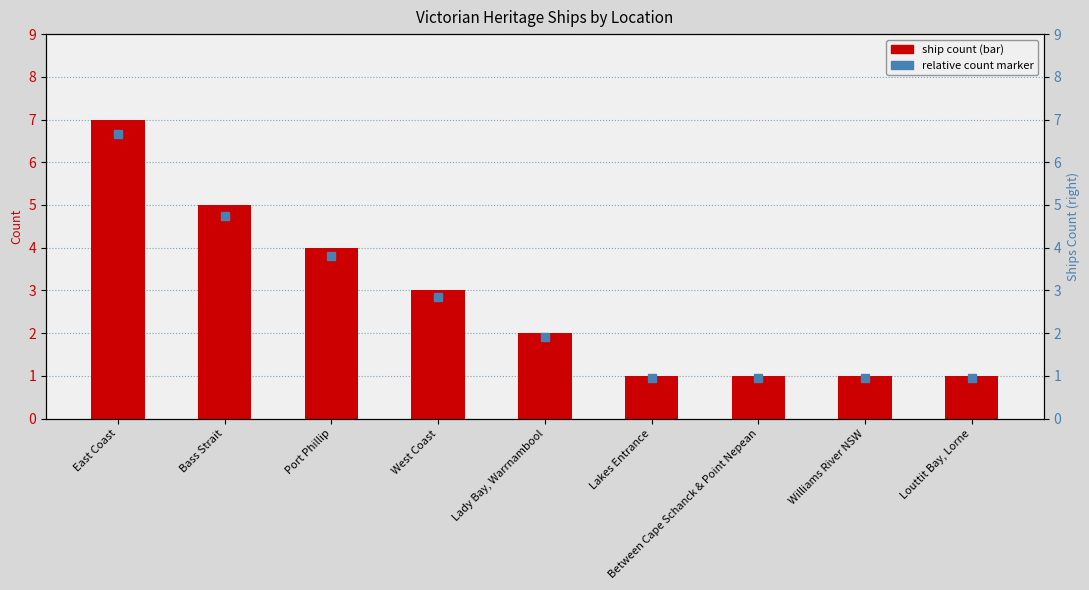

List the labels in order of value, smallest first.

Lakes Entrance, Between Cape Schanck & Point Nepean, Williams River NSW, Louttit Bay, Lorne, Lady Bay, Warrnambool, West Coast, Port Phillip, Bass Strait, East Coast